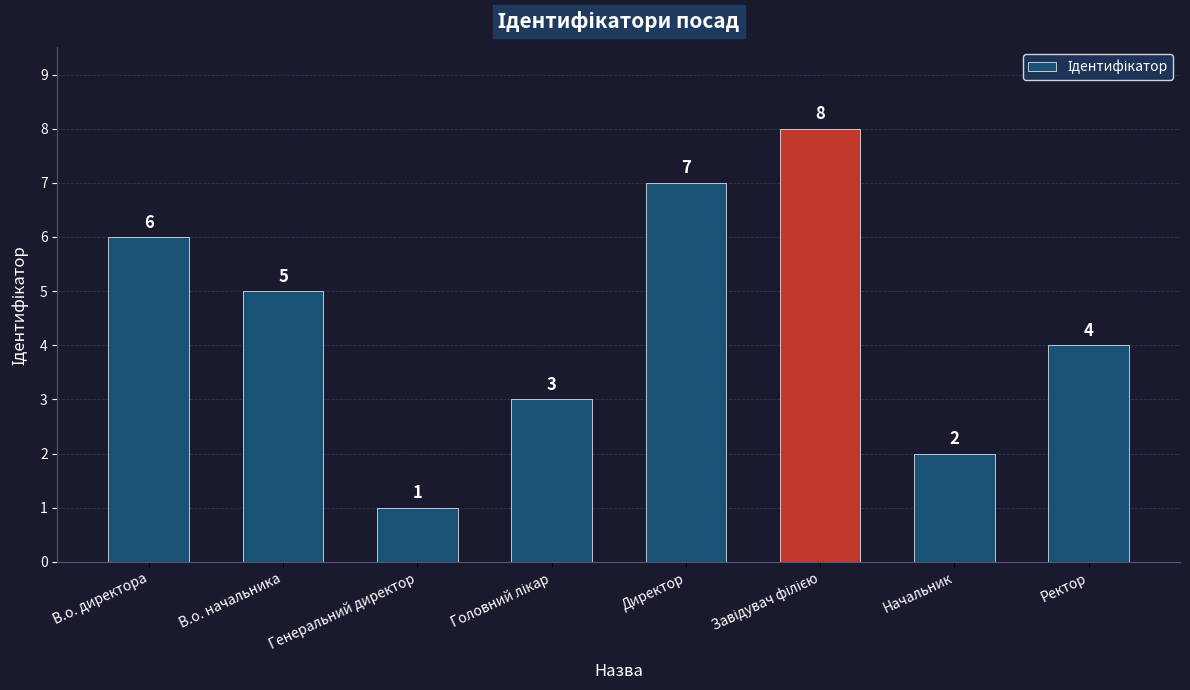

What is the difference between the values at В.о. начальника and В.о. директора?

1